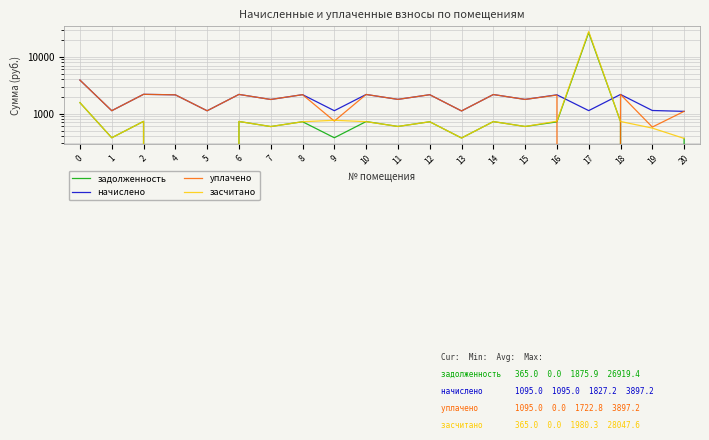

Reading right to left, transcribe all the data shown in this chart.

задолженность: 20=365.0	19=0.0	18=725.1	17=26919.4	16=714.0	15=592.4	14=722.6	13=371.2	12=717.7	11=593.6	10=723.9	9=374.9	8=719.0	7=591.1	6=726.3	5=0.0	4=0.0	2=728.8	1=374.9	0=1558.2
начислено: 20=1095.0	19=1133.9	18=2175.3	17=1128.2	16=2142.2	15=1777.1	14=2167.9	13=1113.5	12=2153.2	11=1780.8	10=2171.6	9=1124.5	8=2156.9	7=1773.5	6=2179.0	5=1120.9	4=2142.2	2=2186.4	1=1124.5	0=3897.2
уплачено: 20=1095.0	19=578.9	18=2175.3	17=0.0	16=2121.9	15=1777.1	14=2167.9	13=1113.5	12=2153.2	11=1780.8	10=2174.5	9=737.8	8=2156.9	7=1773.5	6=2179.0	5=1120.9	4=2142.2	2=2186.4	1=1124.5	0=3897.2
засчитано: 20=365.0	19=555.1	18=725.1	17=28047.6	16=734.3	15=592.4	14=722.6	13=371.2	12=717.7	11=593.6	10=721.0	9=761.6	8=719.0	7=591.1	6=726.3	5=0.0	4=0.0	2=728.8	1=374.9	0=1558.2